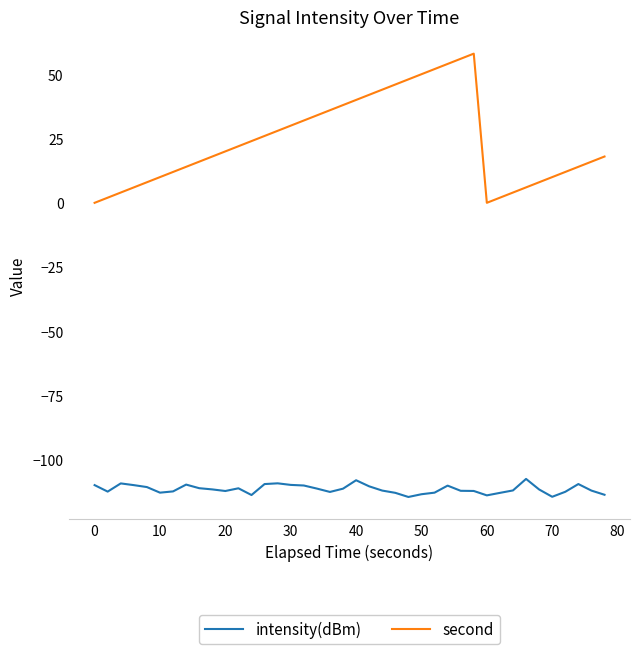

Which series has the largest range (max minus min)?

second